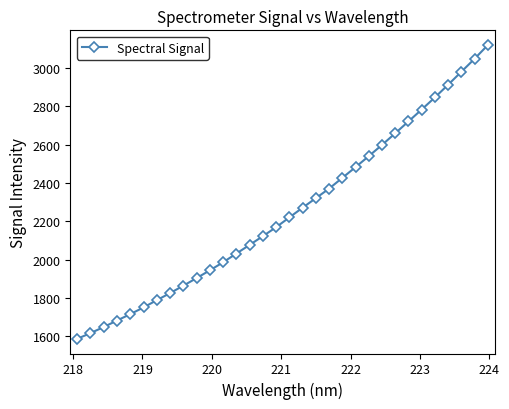

What is the smallest value displayed?

1586.8